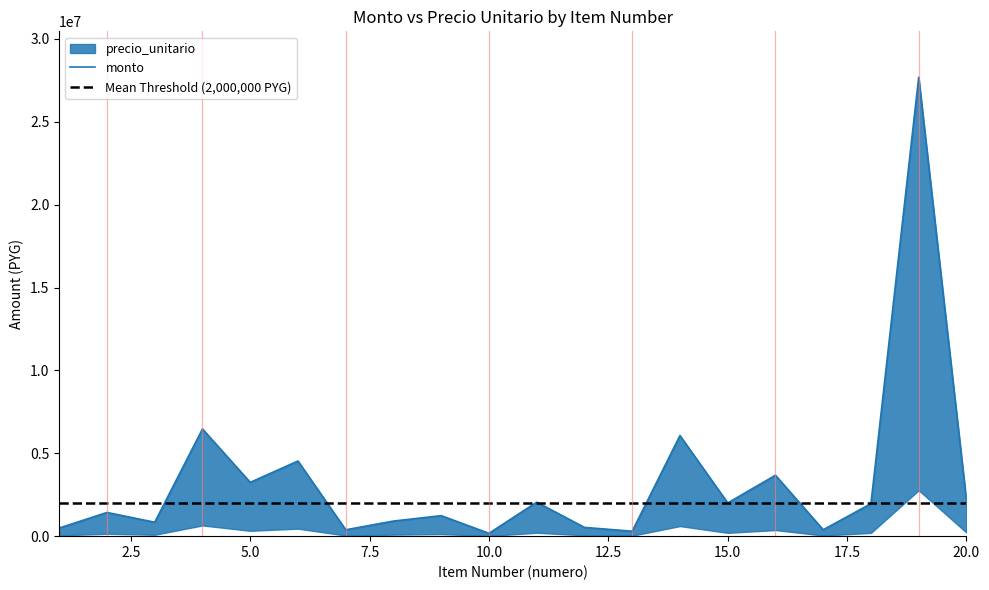

Where is the data nearest to the value 13932300?

4